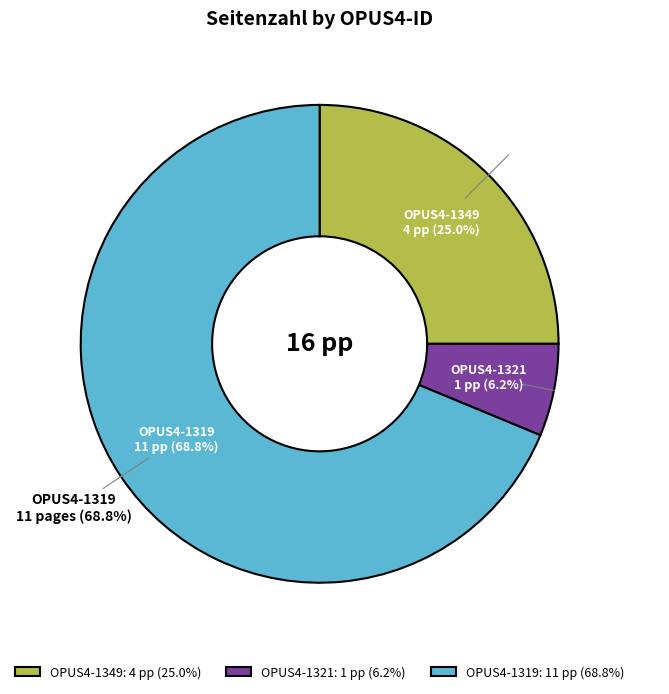

What percentage do OPUS4-1321 and OPUS4-1319 together represent?

75.0%